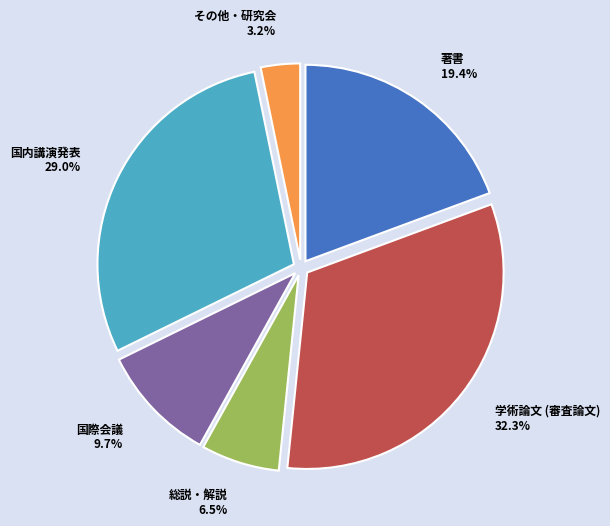

Is the sum of 国際会議 and 総説・解説 greater than half?

No